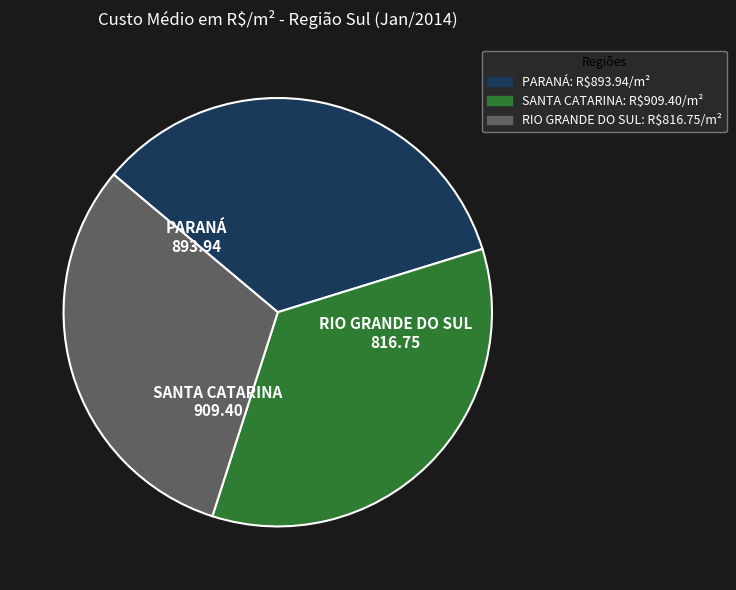

Is it true that PARANÁ is 34% of the pie?

True